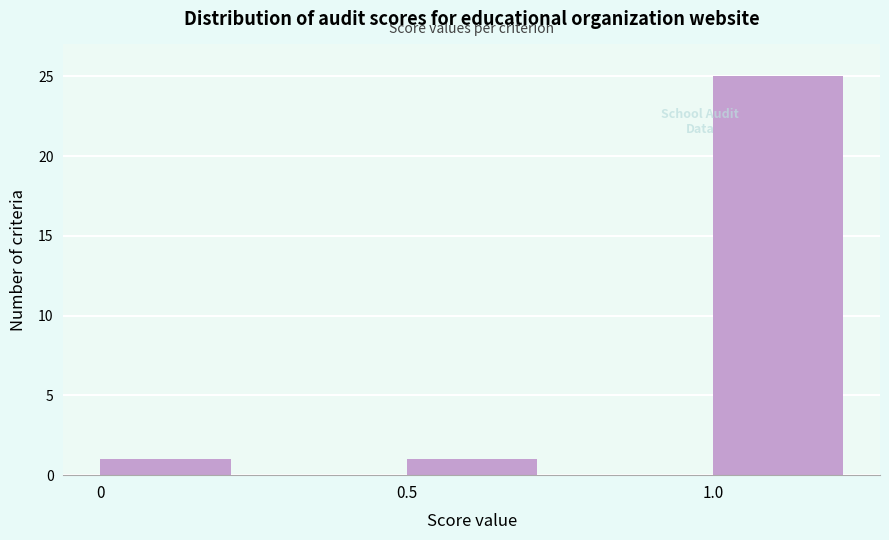

Reading left to right, list every bar in this chart as the range it spans on the x-axis followed by its height. The values are not printed on the chart, so give them approximately, as read against the axis.

0.00 to 0.25: 1
0.25 to 0.50: 0
0.50 to 0.75: 1
0.75 to 1.00: 0
1.00 to 1.25: 25